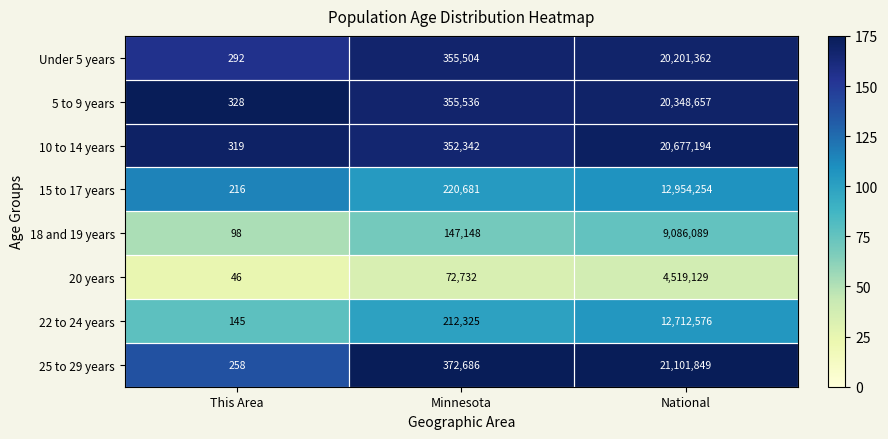

What is the average value of the 10 to 14 years series?

7009952